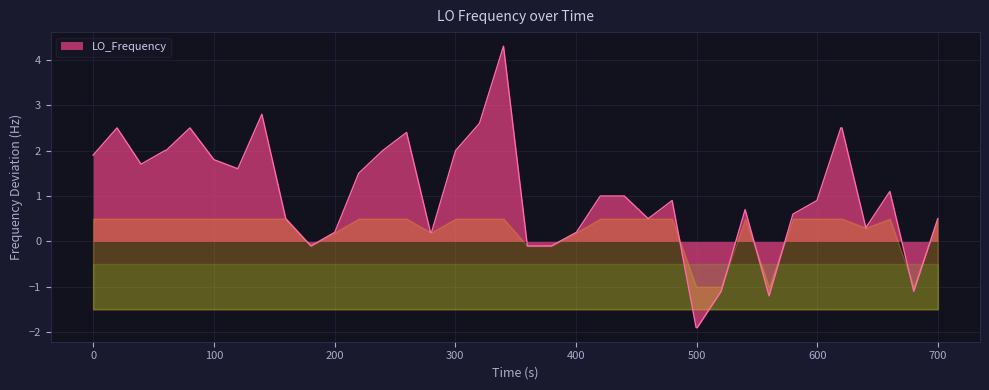

Reading left to right, list all the values displayed in this chart.

1.9	2.5	1.7	2.0	2.0	2.5	1.8	1.6	2.8	0.5	-0.1	0.2	1.5	2.0	2.4	0.2	0.2	2.0	2.6	4.3	-0.1	-0.1	0.2	1.0	1.0	0.5	0.9	-1.9	-1.9	-1.1	0.7	-1.2	0.6	0.9	2.5	2.5	0.3	1.1	-1.1	0.5